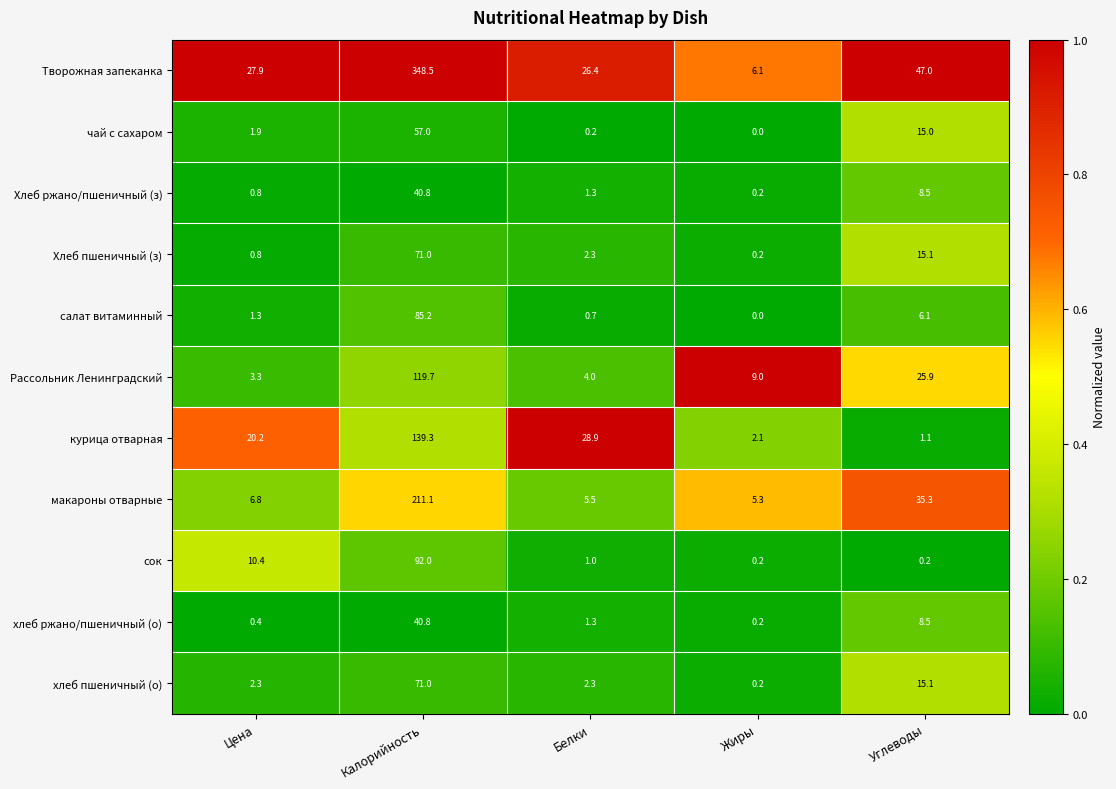

Count the number of categories in the chart.

5